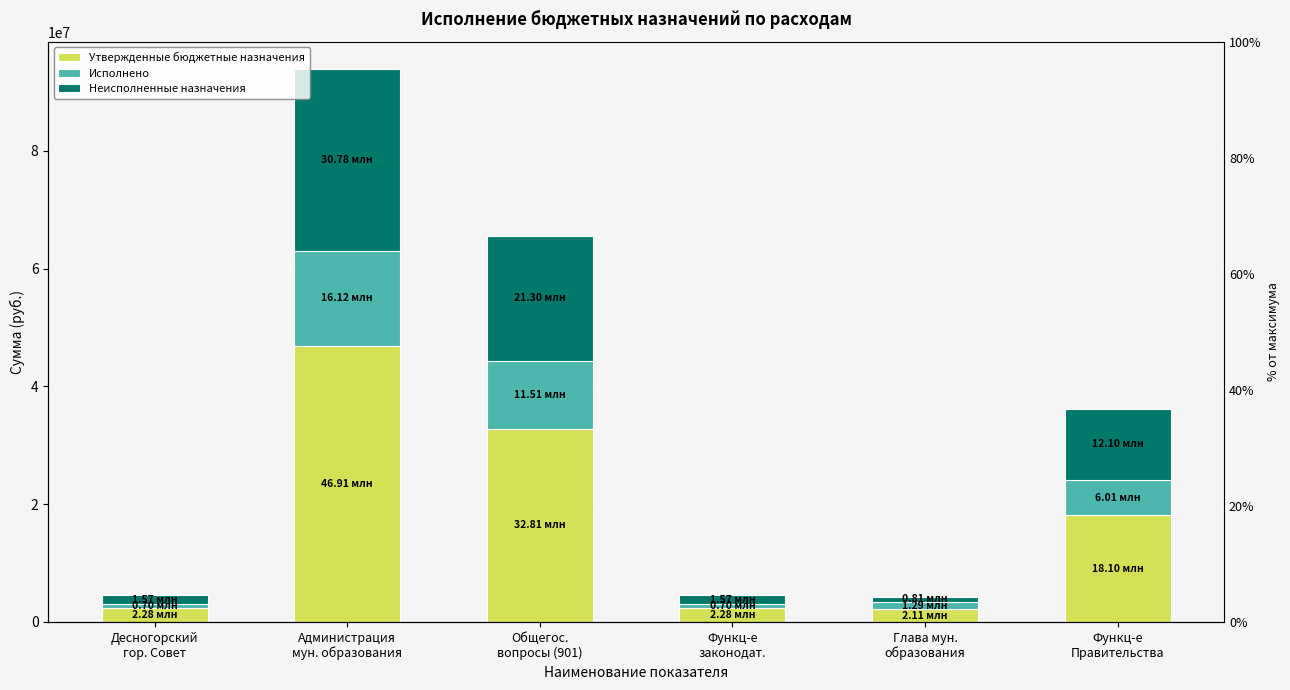

Reading left to right, extract all data points from this chart.

Утвержденные бюджетные назначения: Десногорский
гор. Совет=2276446.5	Администрация
мун. образования=46908005.5	Общегос.
вопросы (901)=32807695.8	Функц-е
законодат.=2276446.5	Глава мун.
образования=2105673.8	Функц-е
Правительства=18102222.3
Исполнено: Десногорский
гор. Совет=703309.6	Администрация
мун. образования=16124144.9	Общегос.
вопросы (901)=11507588.4	Функц-е
законодат.=703309.6	Глава мун.
образования=1292597.2	Функц-е
Правительства=6006411.5
Неисполненные назначения: Десногорский
гор. Совет=1573136.9	Администрация
мун. образования=30783860.6	Общегос.
вопросы (901)=21300107.4	Функц-е
законодат.=1573136.9	Глава мун.
образования=813076.6	Функц-е
Правительства=12095810.8